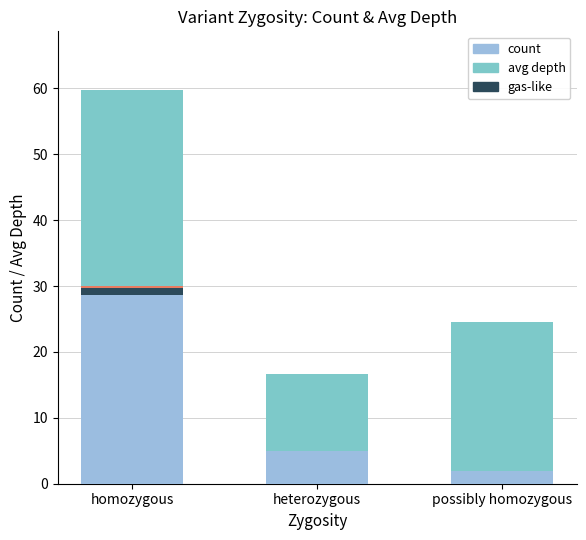

The value of count at heterozygous is 8.4. True or false?

False